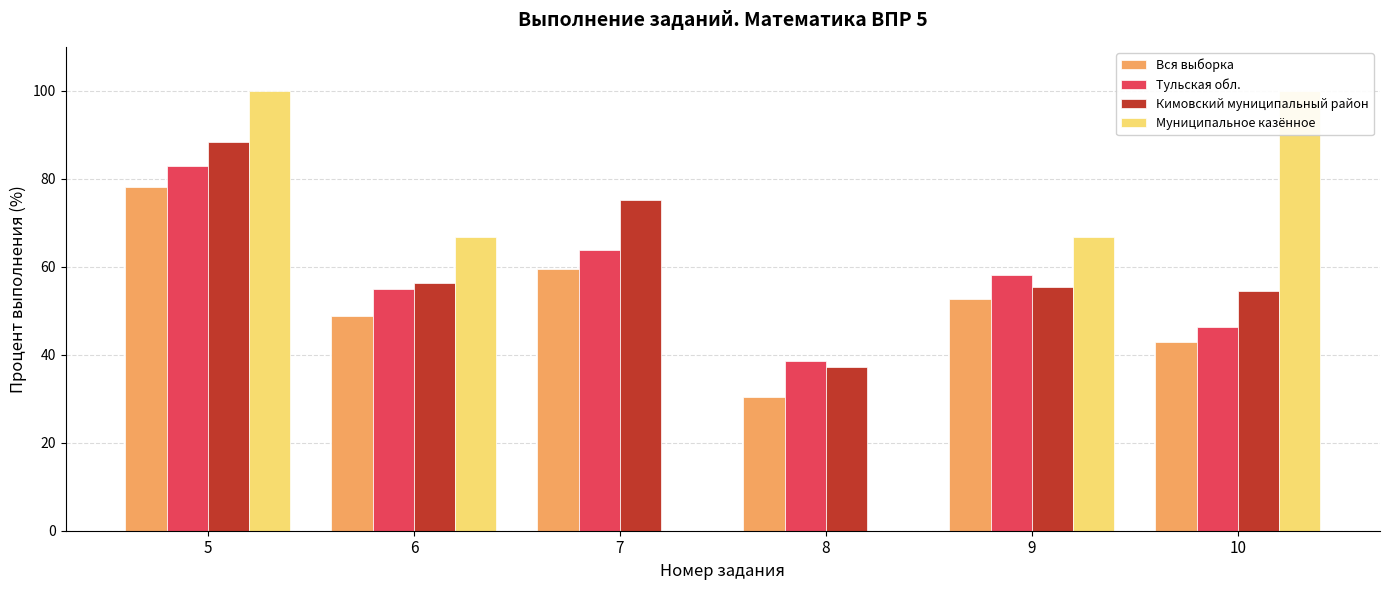

How many values in the Тульская обл. series are below 58?

3